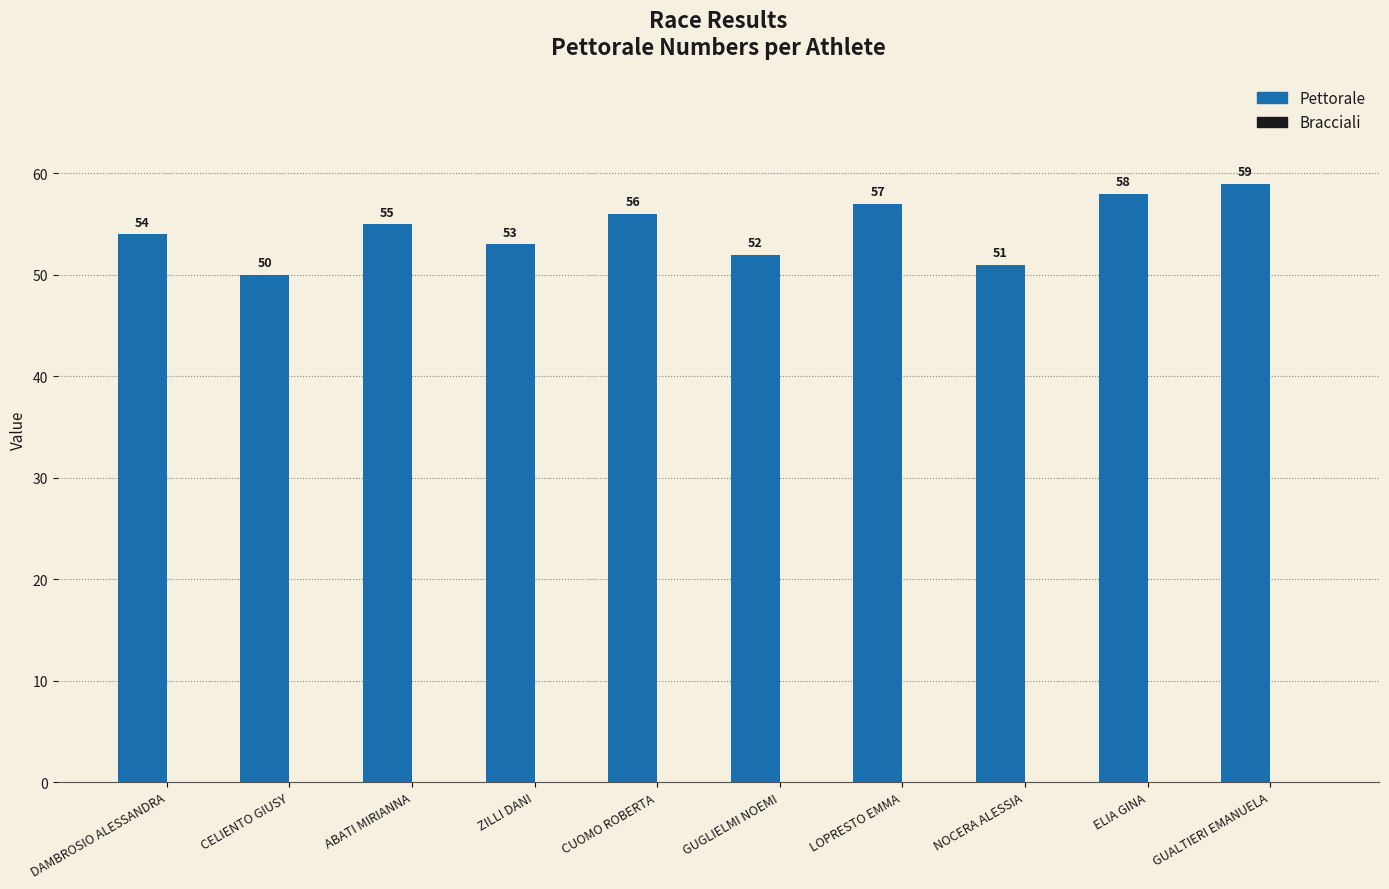

What is the difference between the maximum and minimum values?

9